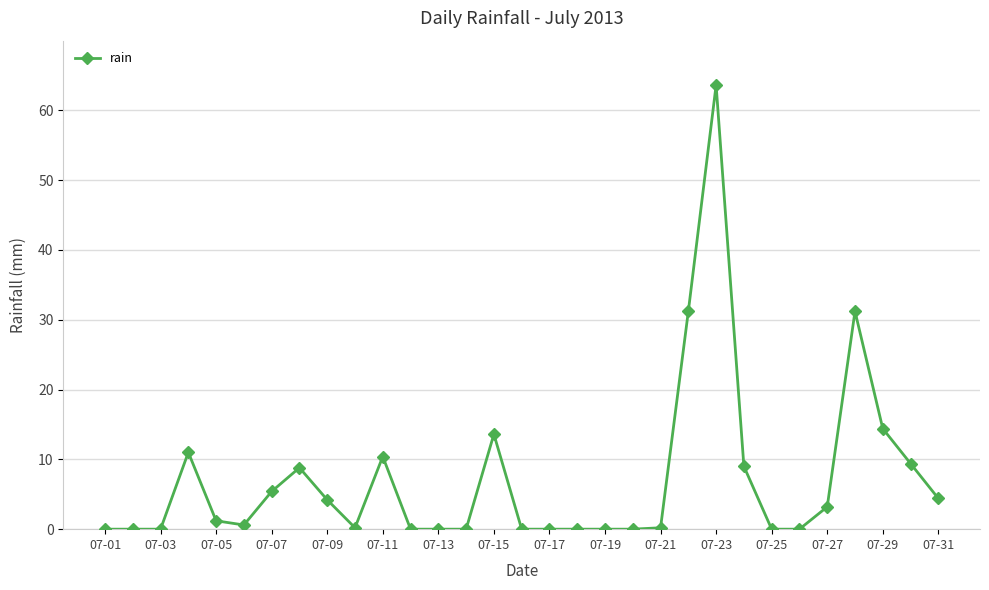

True or false: the data has more than 1 interior local peaks.

True